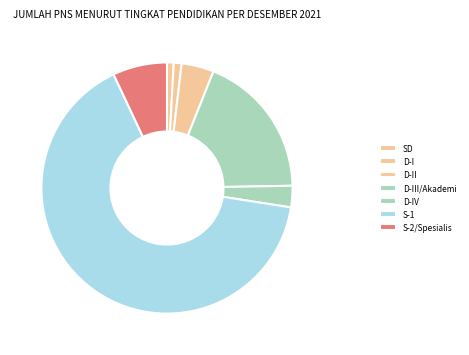

How many segments does this pie chart have?

7